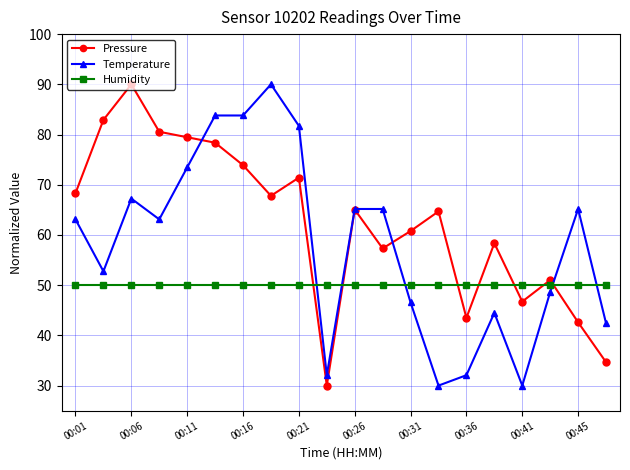

In Pressure, how many points are higher than both neighbors (excluding endpoints)?

6